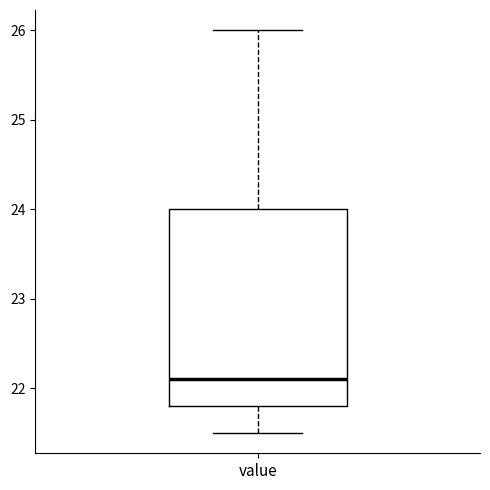

Where does the lower whisker of the box for value end on the y-axis? The values are not printed on the chart, so give them approximately, as read against the axis.

21.5